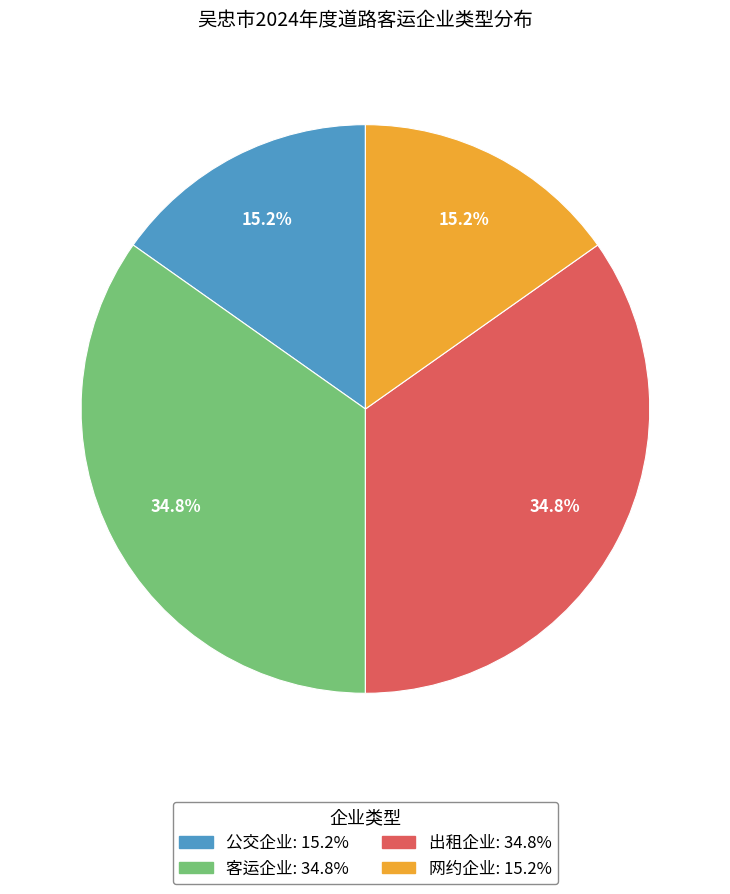

The 网约企业 slice represents 15% of the pie. True or false?

True